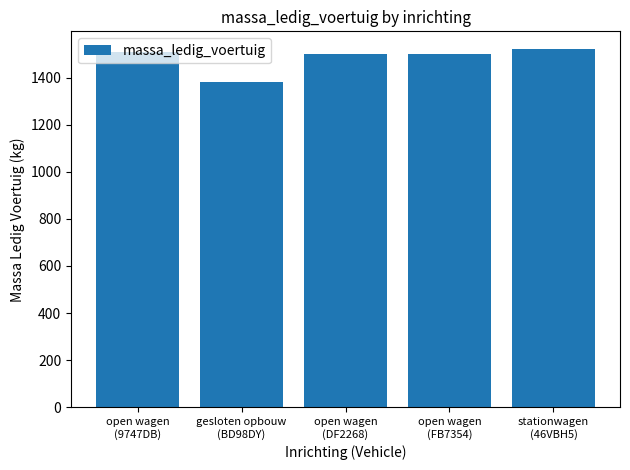

Reading left to right, transcribe all the data shown in this chart.

open wagen
(9747DB)=1510	gesloten opbouw
(BD98DY)=1380	open wagen
(DF2268)=1500	open wagen
(FB7354)=1500	stationwagen
(46VBH5)=1520